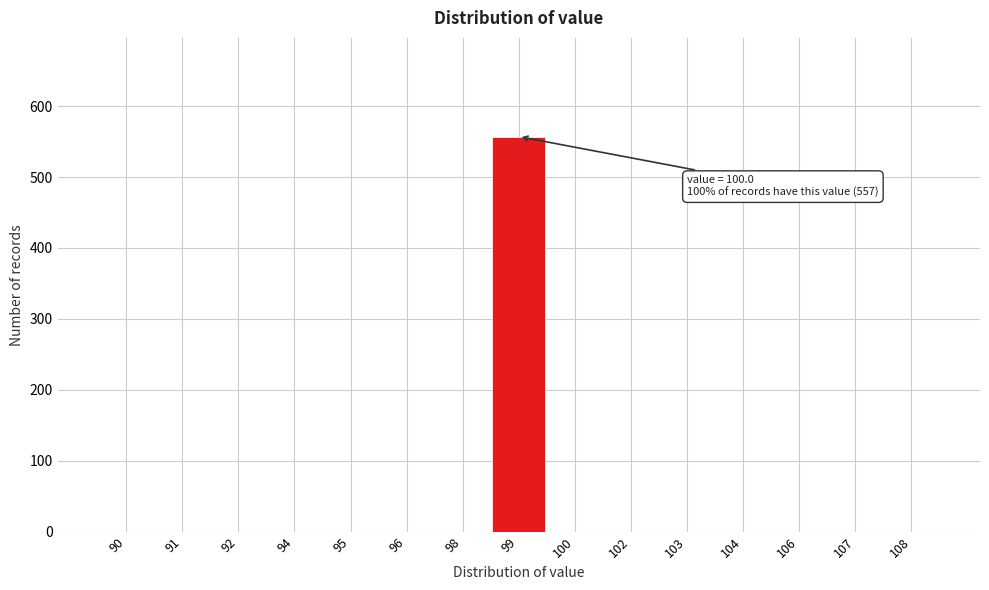

Reading left to right, list all the values displayed in this chart.

90=0	91=0	92=0	94=0	95=0	96=0	98=0	99=557	100=0	102=0	103=0	104=0	106=0	107=0	108=0